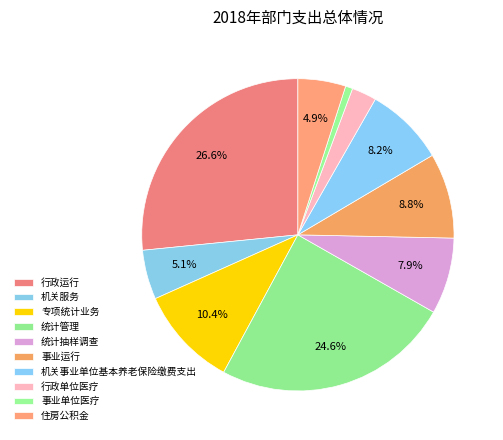

To the nearest percent, what percentage of the pie is 住房公积金?

5%